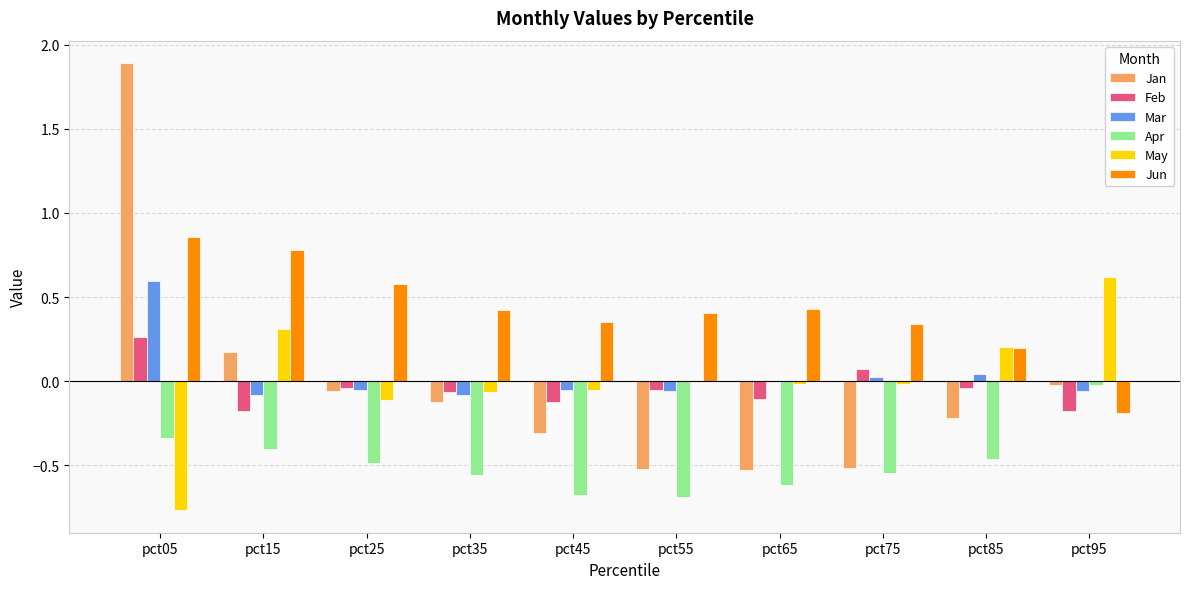

Which label corresponds to the largest value in the chart?

pct05